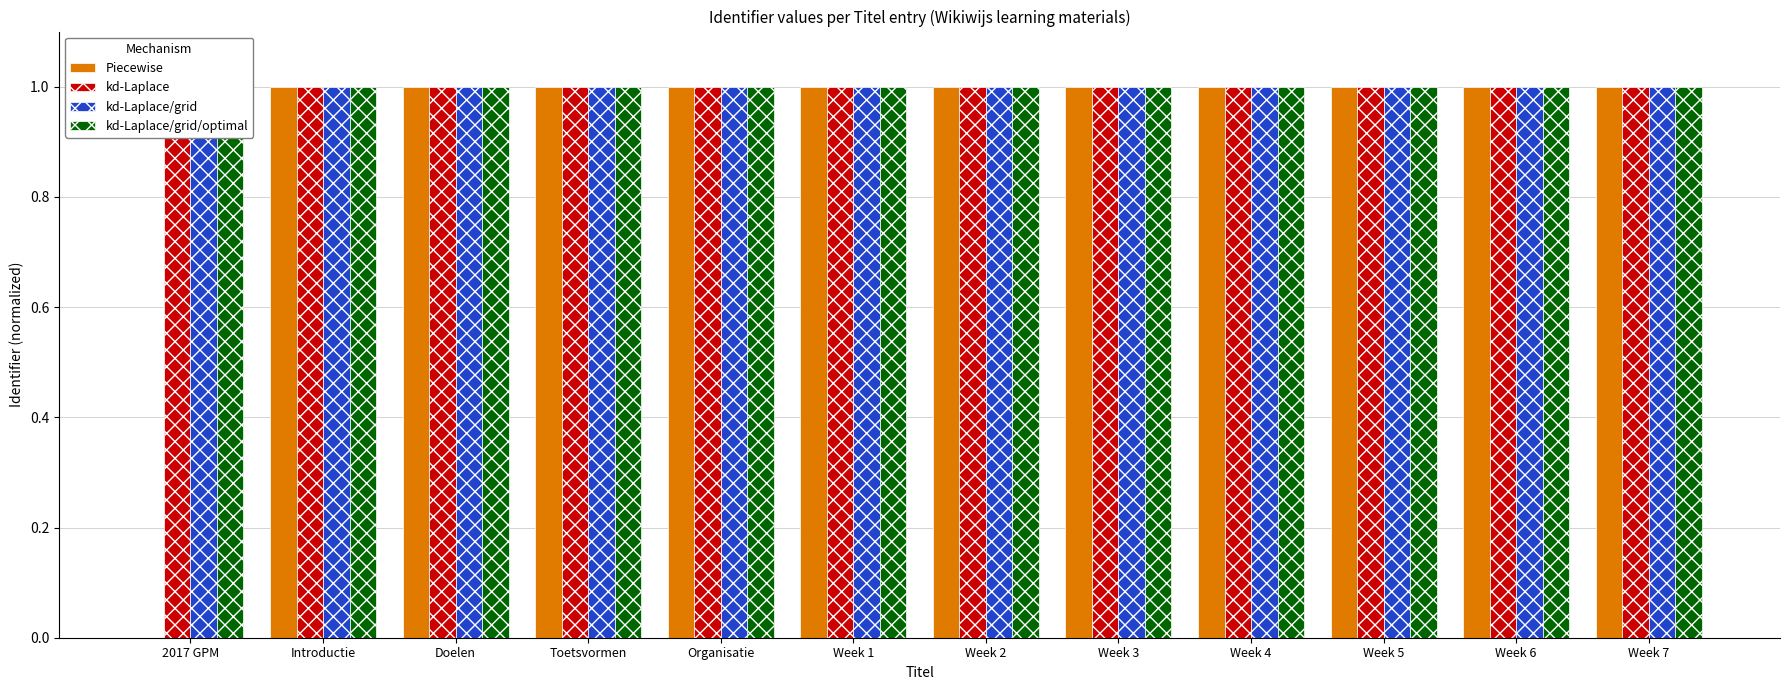

What is the sum of all kd-Laplace/grid values?

12.0